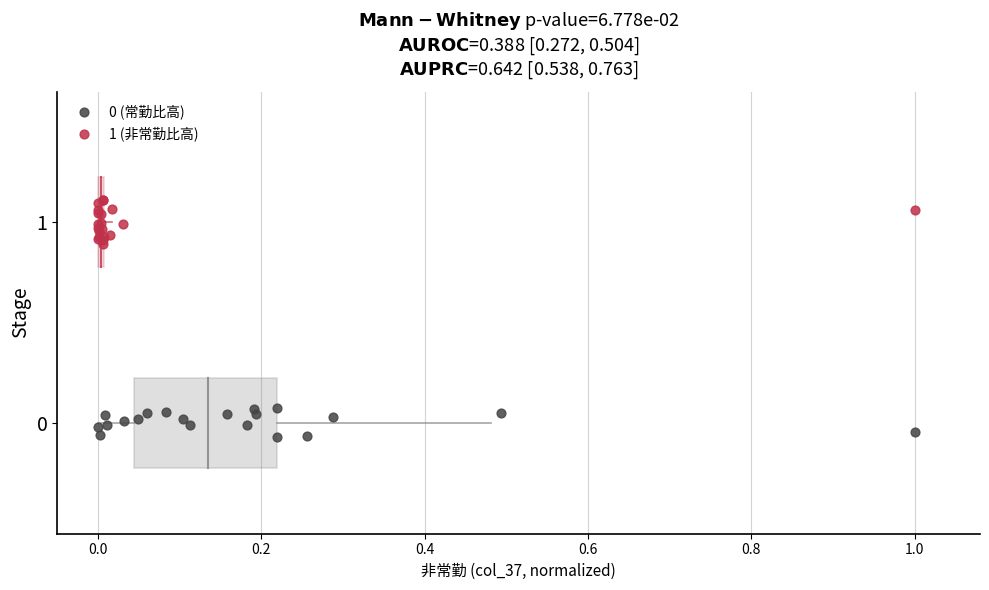

Which series reaches the maximum Y coordinate?

1 (非常勤比高)